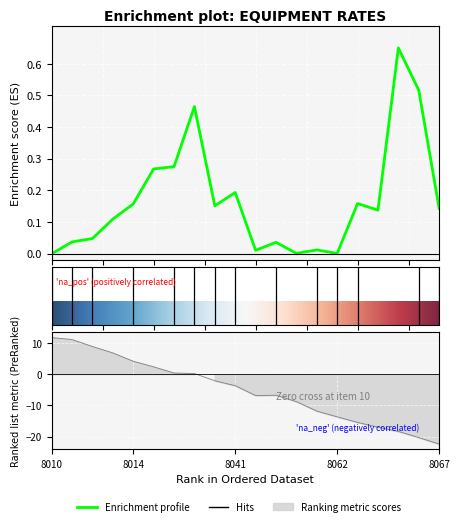

Reading left to right, list all the values displayed in this chart.

8010=0.0	8011=0.0	8012=0.0	8013=0.1	8014=0.2	8015=0.3	8016=0.3	8017=0.5	8040=0.2	8041=0.2	8050=0.0	8051=0.0	8060=0.0	8061=0.0	8062=0.0	8063=0.2	8064=0.1	8065=0.7	8066=0.5	8067=0.1